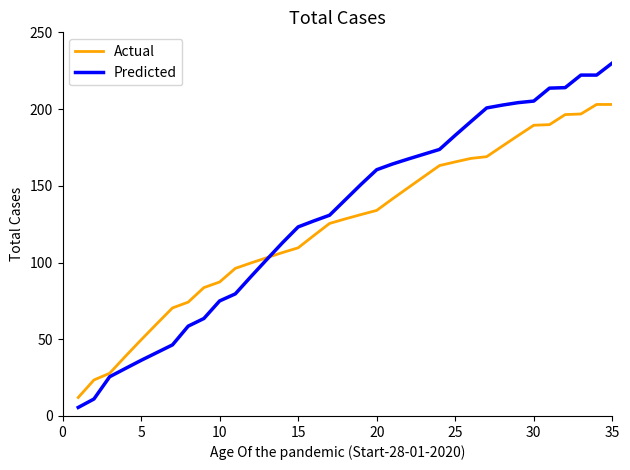

What is the minimum value for Actual?

12.0